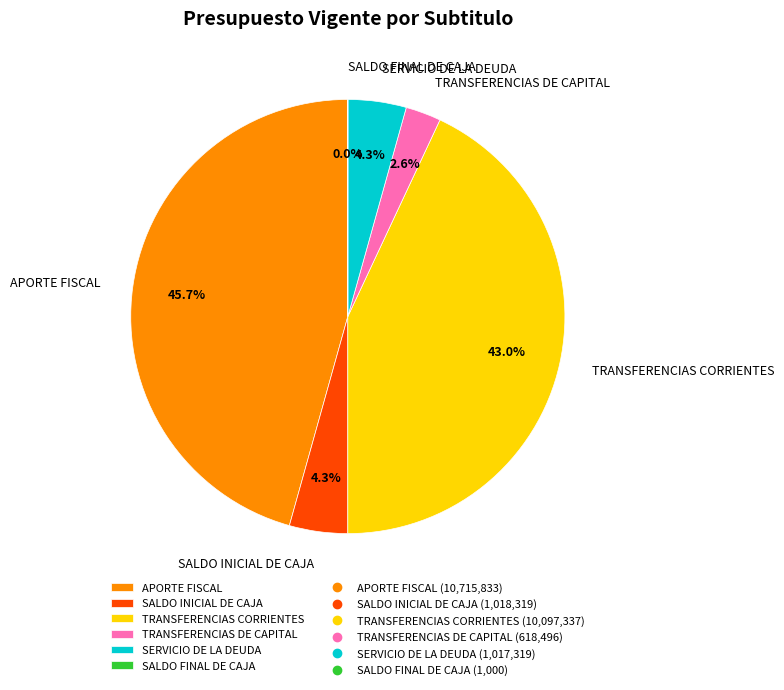

To the nearest percent, what portion does SERVICIO DE LA DEUDA represent?

4%